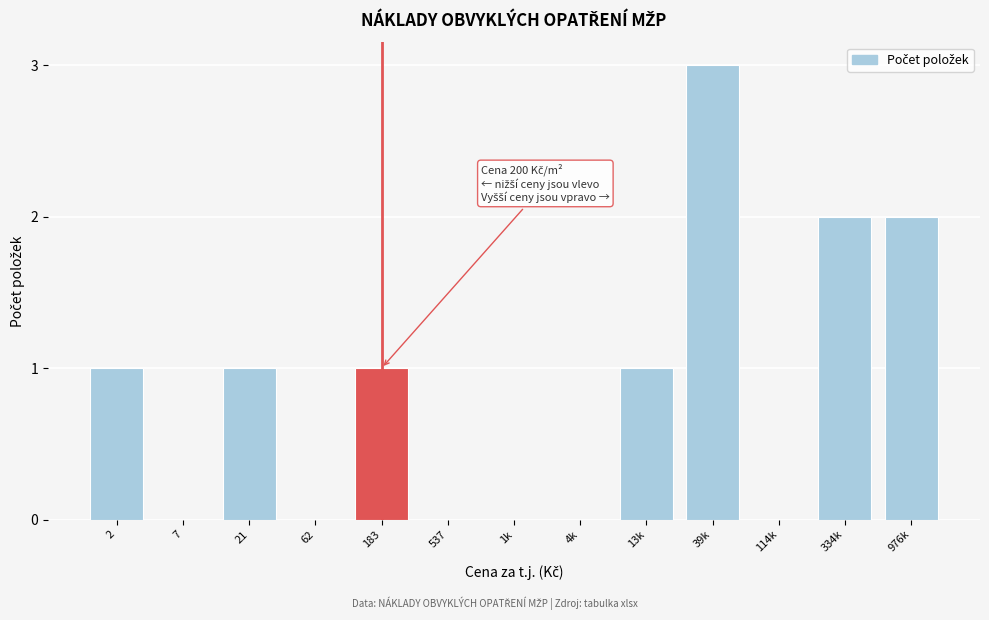

Reading right to left, list all the values displayed in this chart.

976k=2	334k=2	114k=0	39k=3	13k=1	4k=0	1k=0	537=0	183=1	62=0	21=1	7=0	2=1